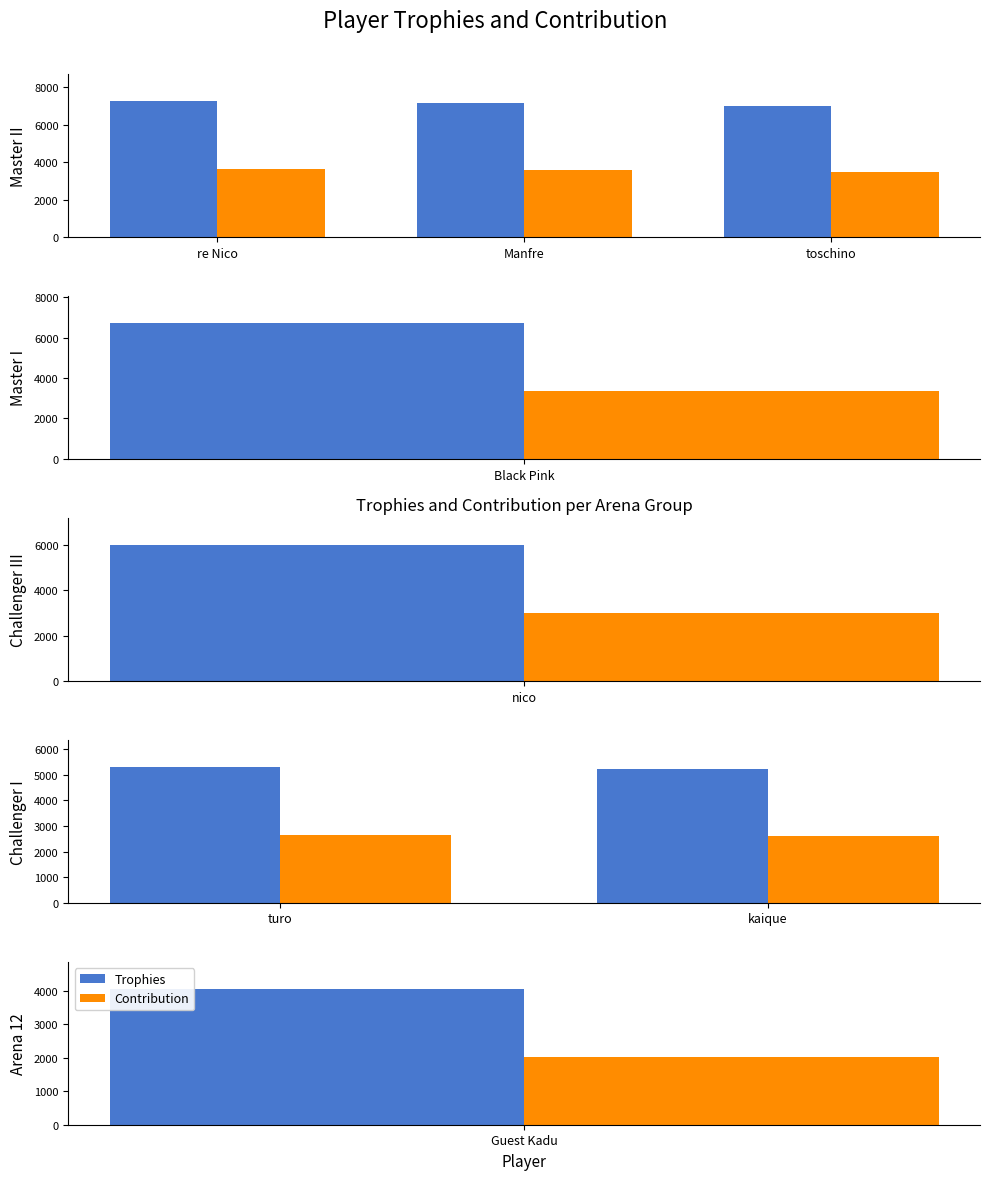

Between turo and kaique, which series saw the biggest shift?

Trophies